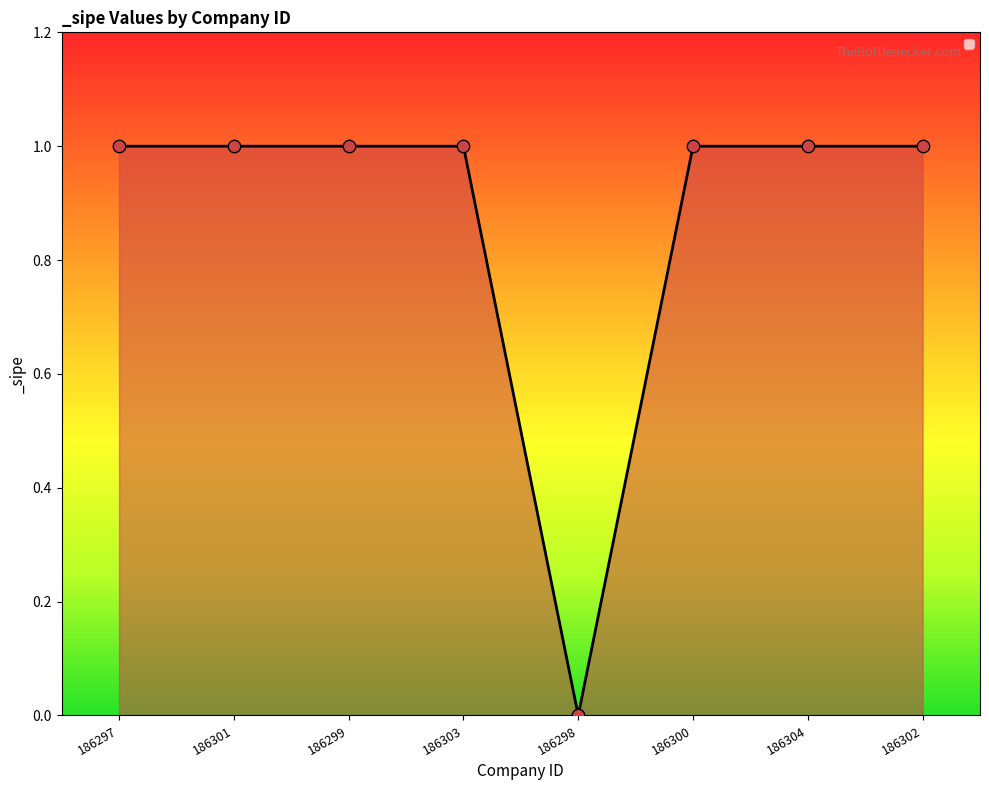

Approximately how many times larger is the value at 186301 compared to 186300?

1.0